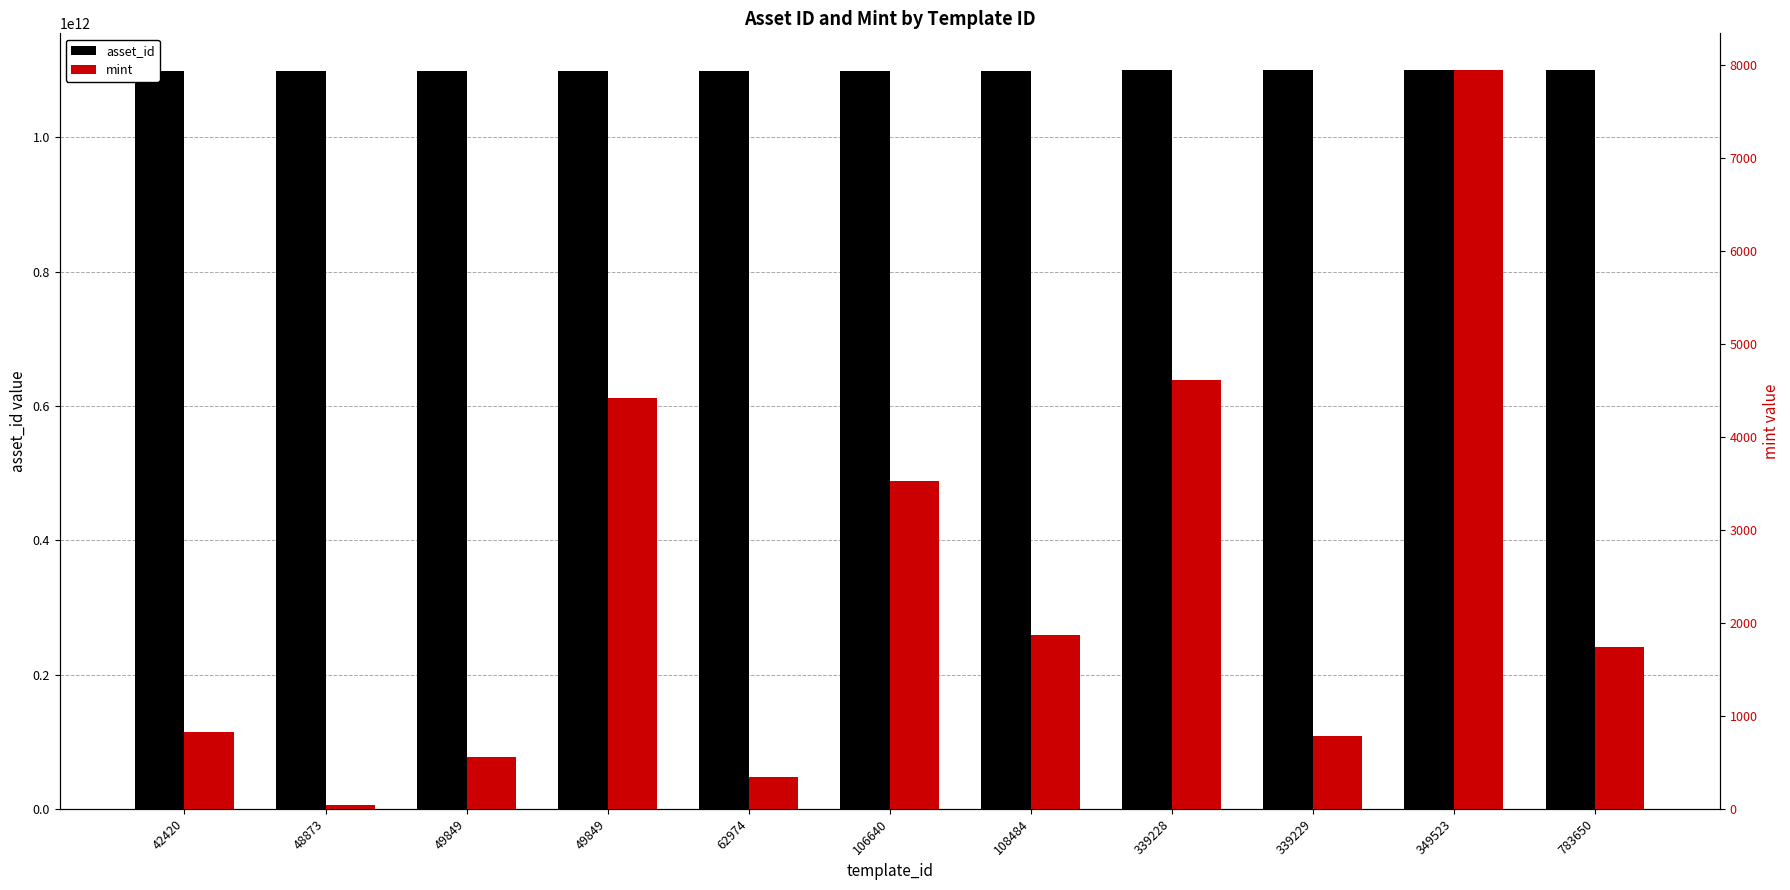

What is the minimum value for mint?

43